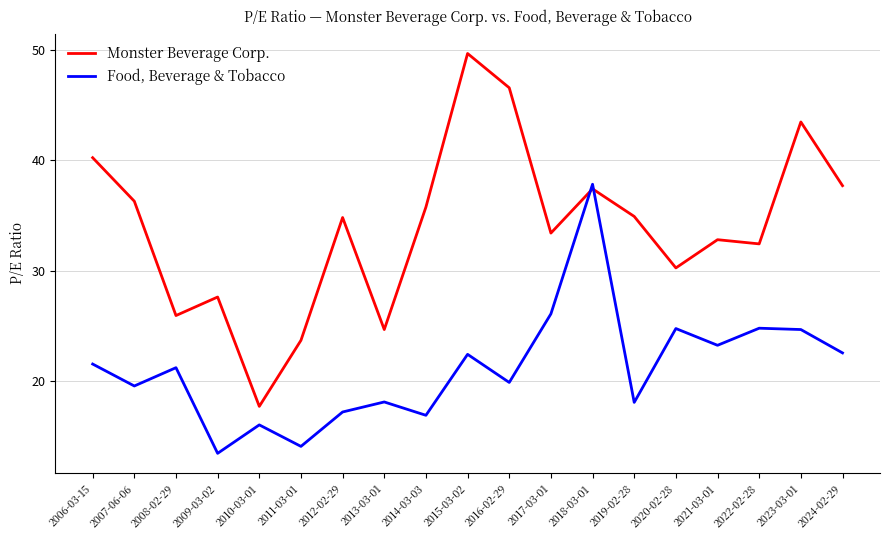

What is the sum of the Monster Beverage Corp. values at 2007-06-06 and 2018-03-01?

73.7